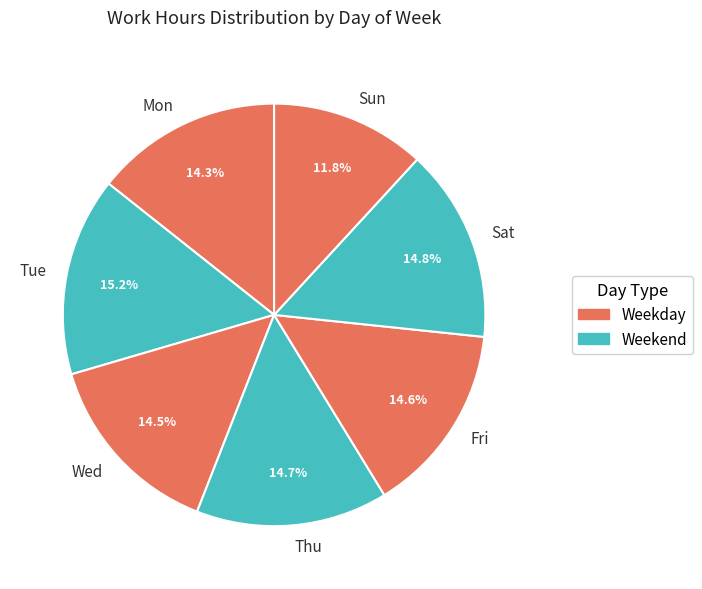

Between Tue and Mon, which is larger?

Tue